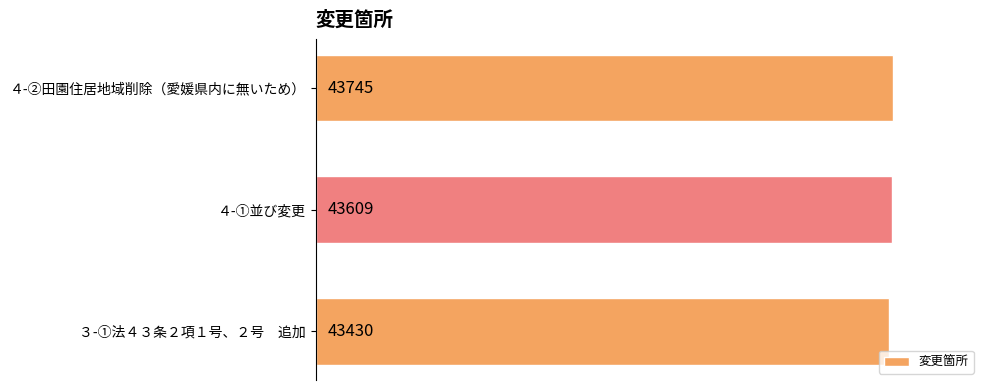

Does the chart contain stacked bars?

No